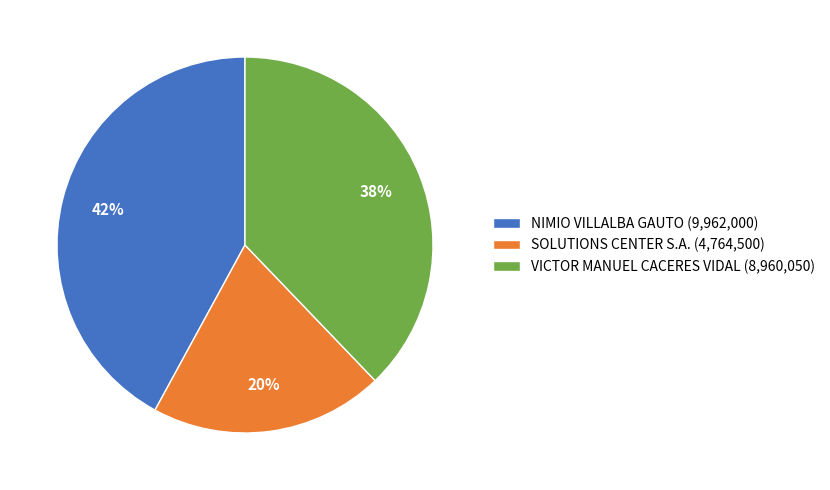

Is it true that NIMIO VILLALBA GAUTO is 42% of the pie?

True